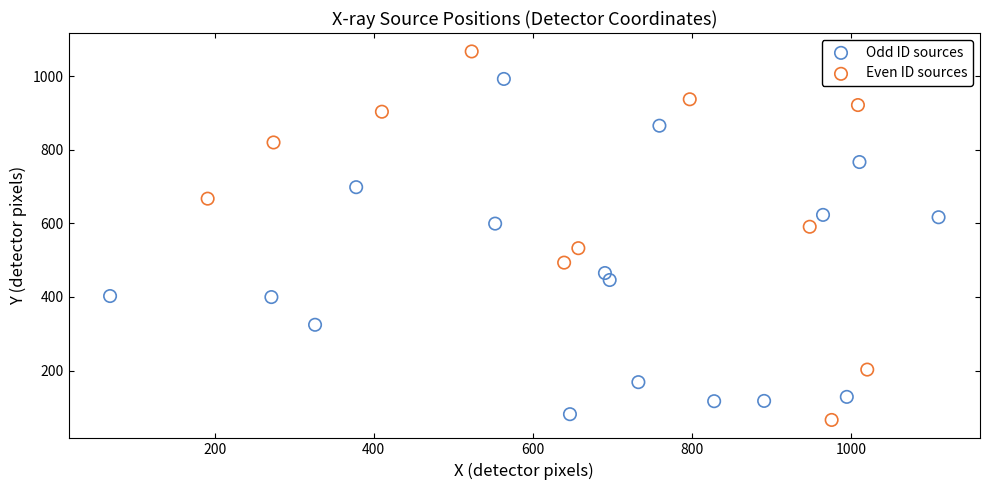

Which series contains the highest Y value?

Even ID sources